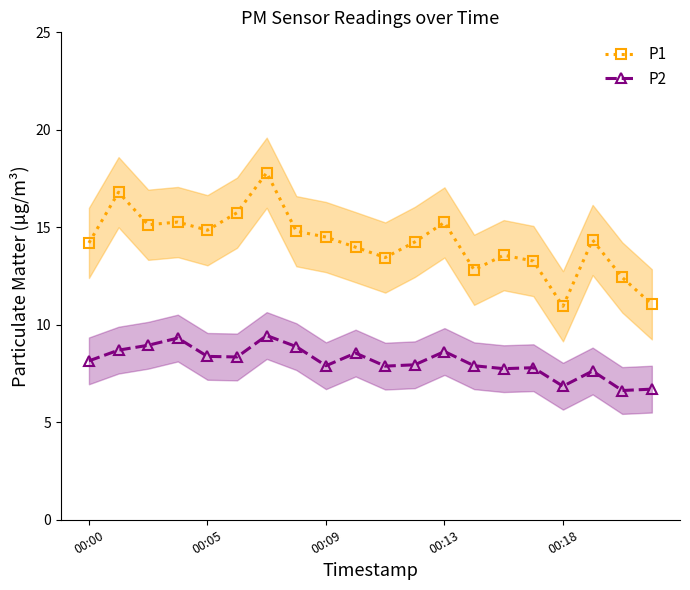

True or false: P2 has more than 2 interior local peaks.

True